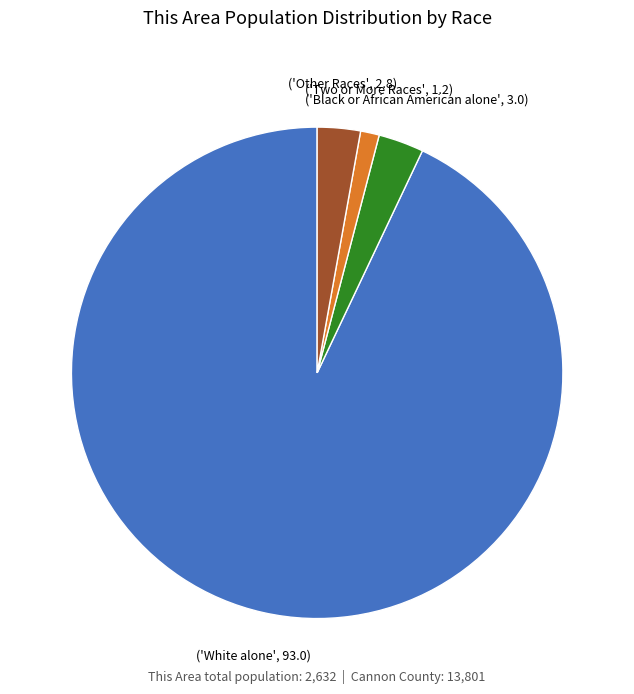

Is there any slice that represents more than half of the pie?

Yes